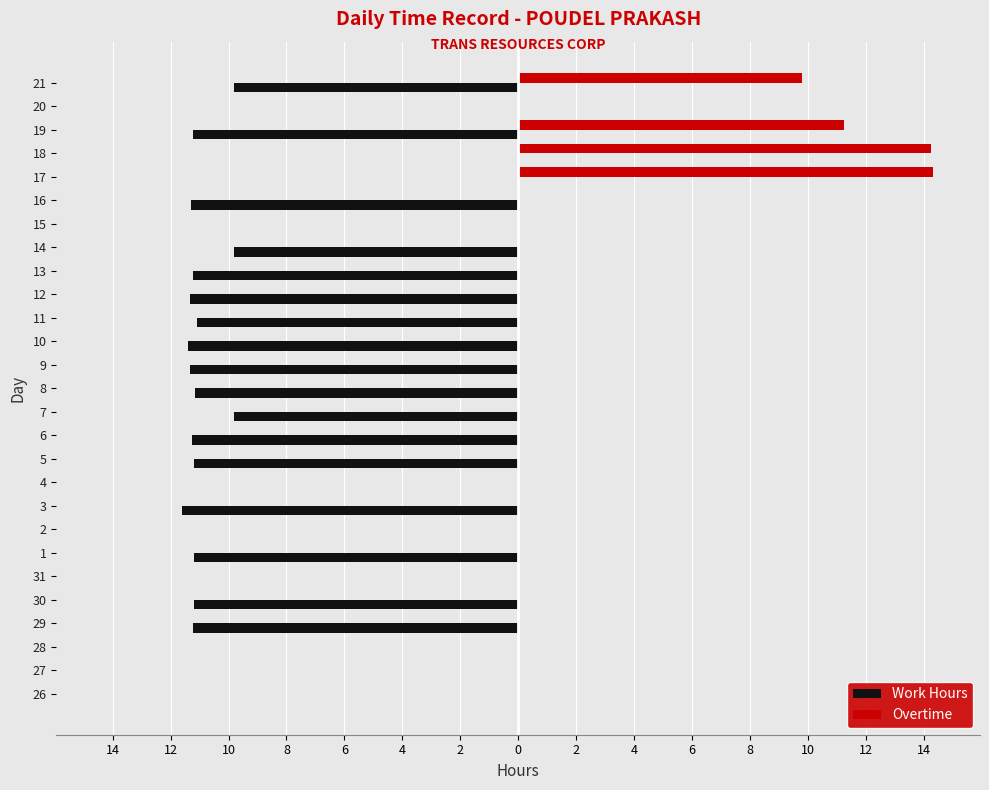

What are all the series names shown in the legend?

Work Hours, Overtime